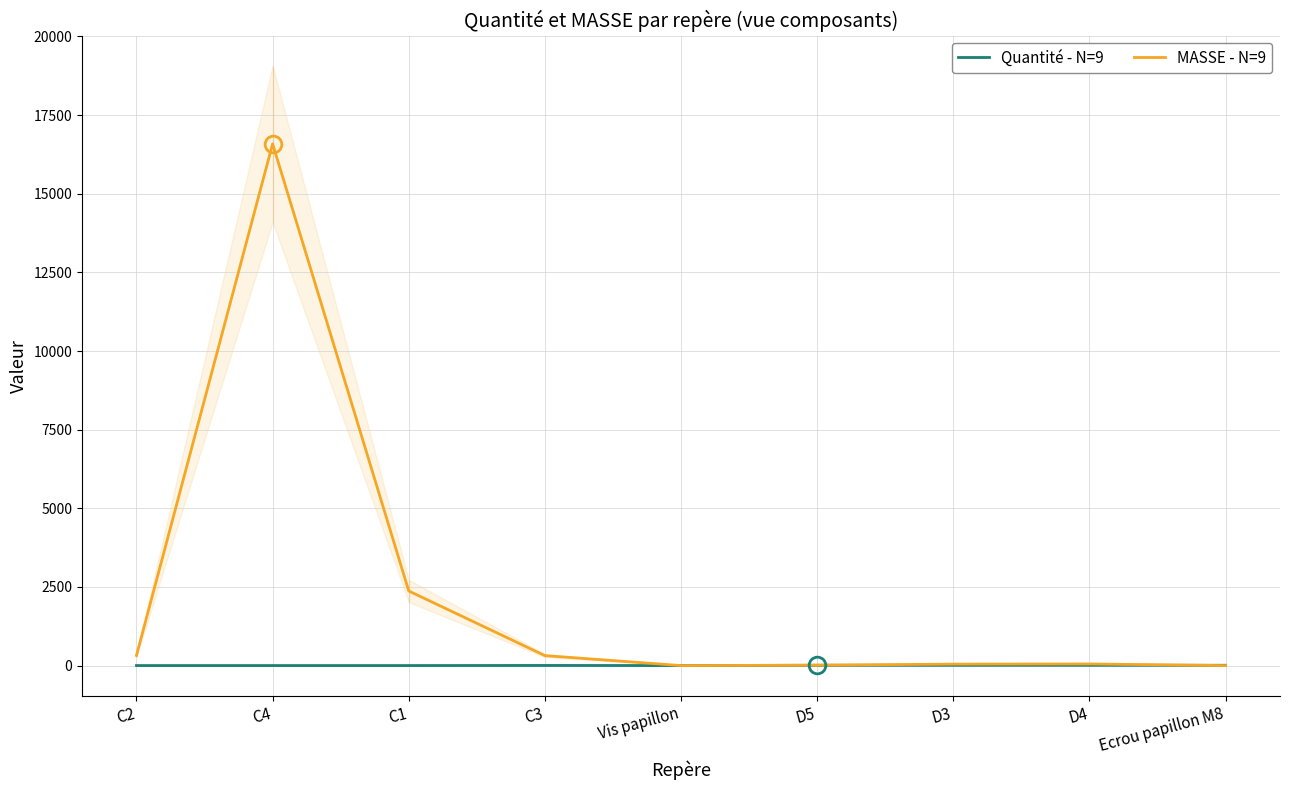

Which has a higher value, C3 or C2?

C3